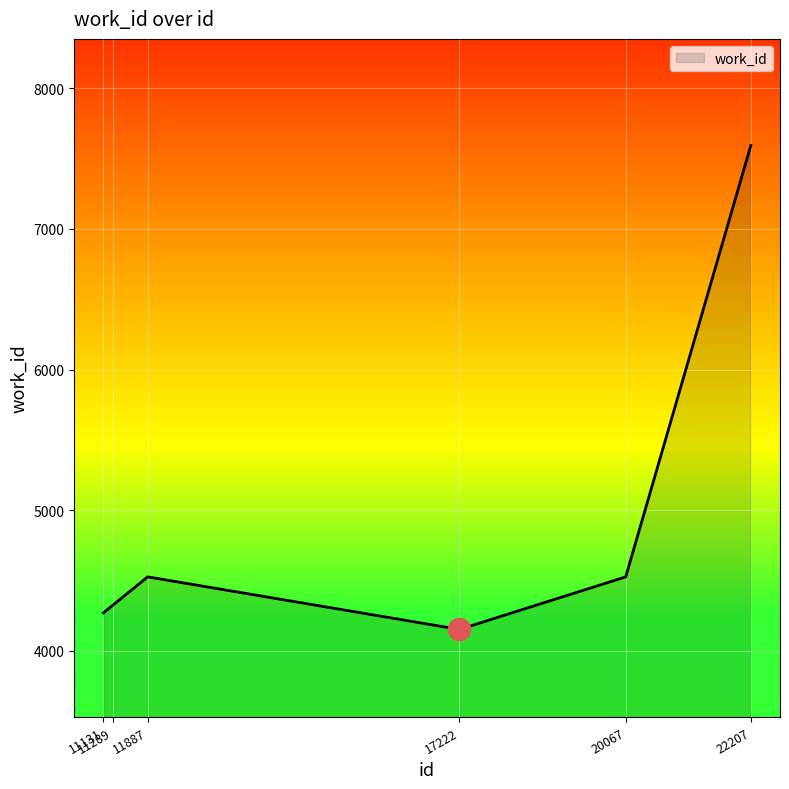

What is the maximum value shown in the chart?

7593